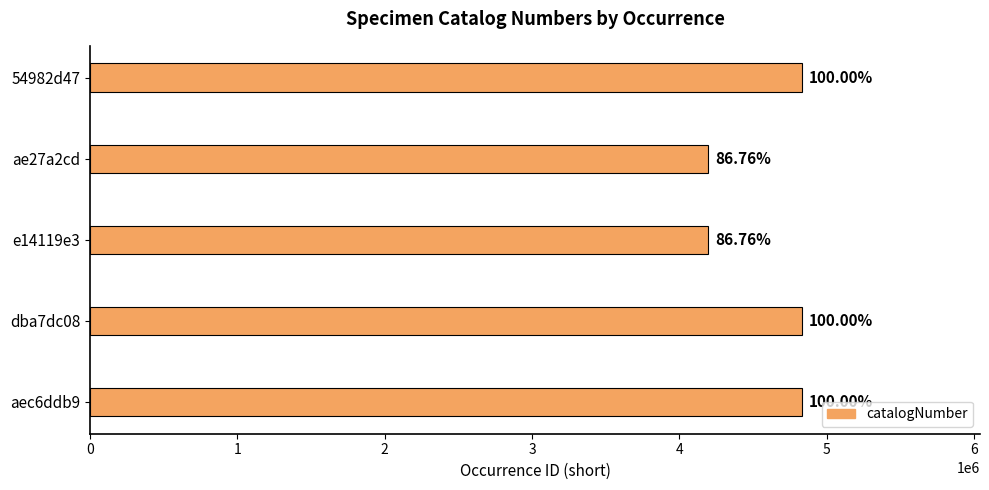

How many bars are there in total?

5